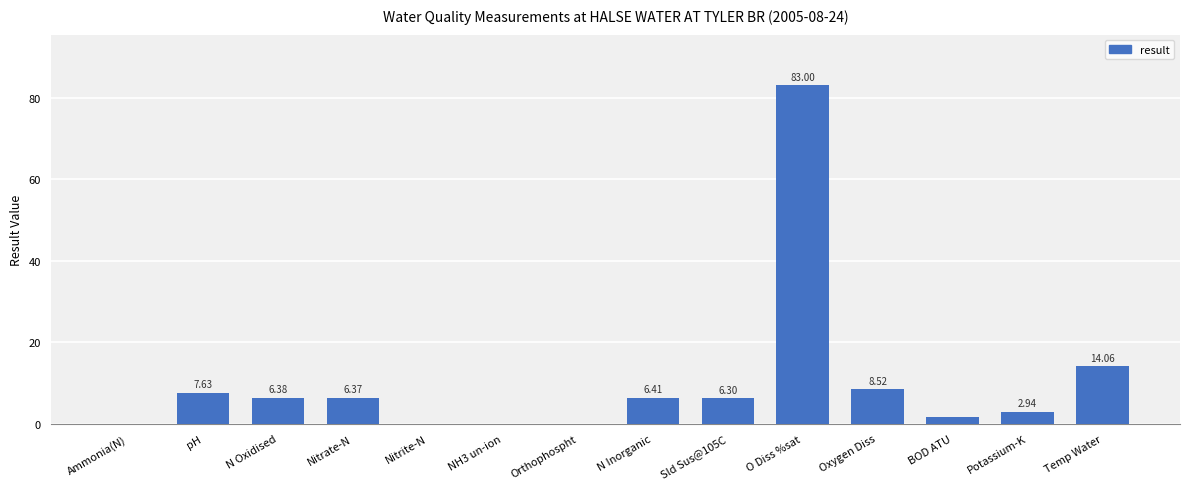

Between N Oxidised and Temp Water, which is larger?

Temp Water